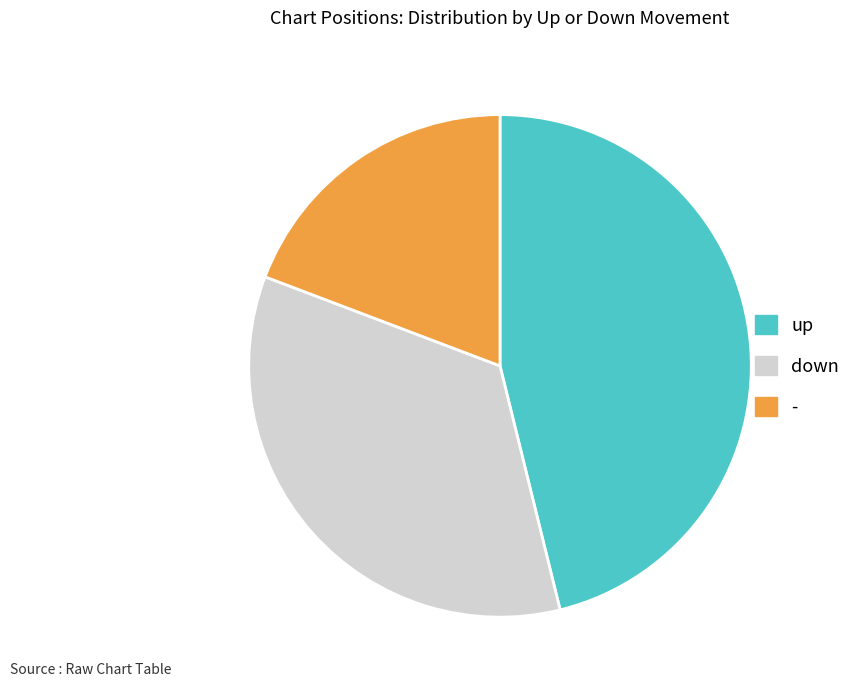

What is the ratio of the value at up to the value at down?

1.3